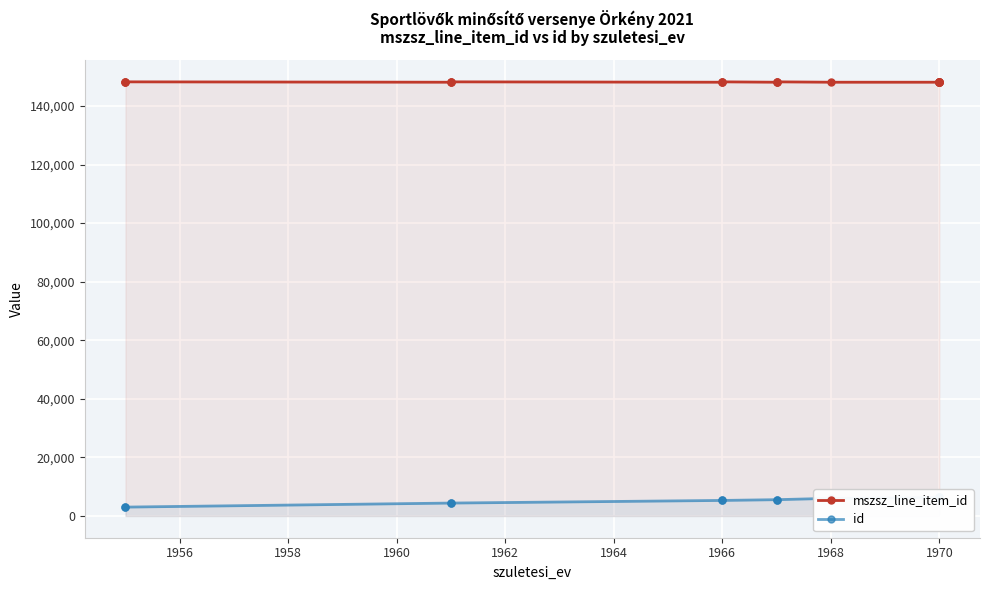

True or false: id and mszsz_line_item_id intersect in this chart.

False